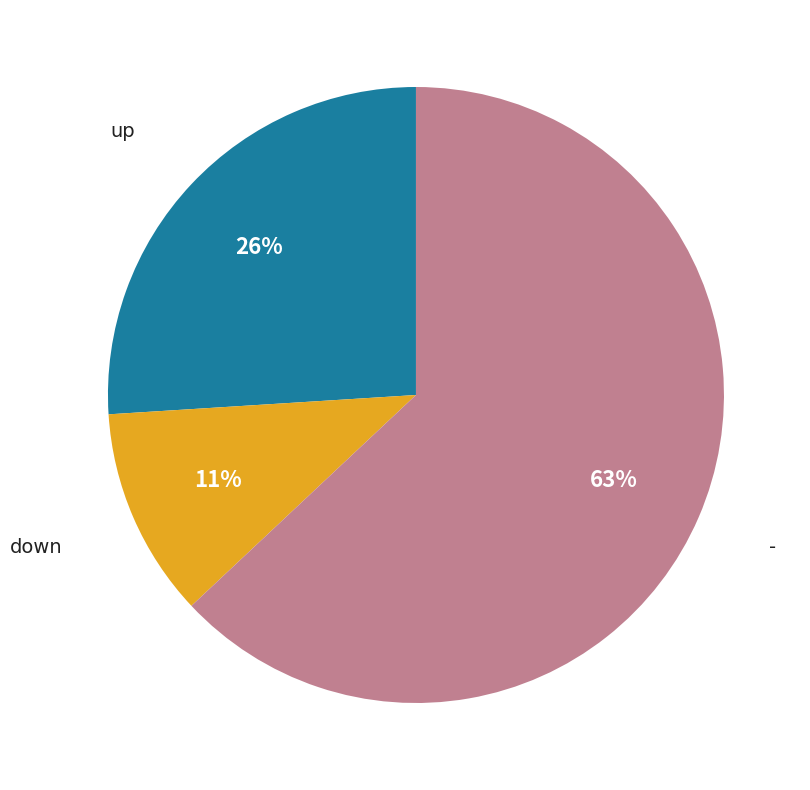

To the nearest percent, what is the difference between the largest and smallest slice percentages?

52%